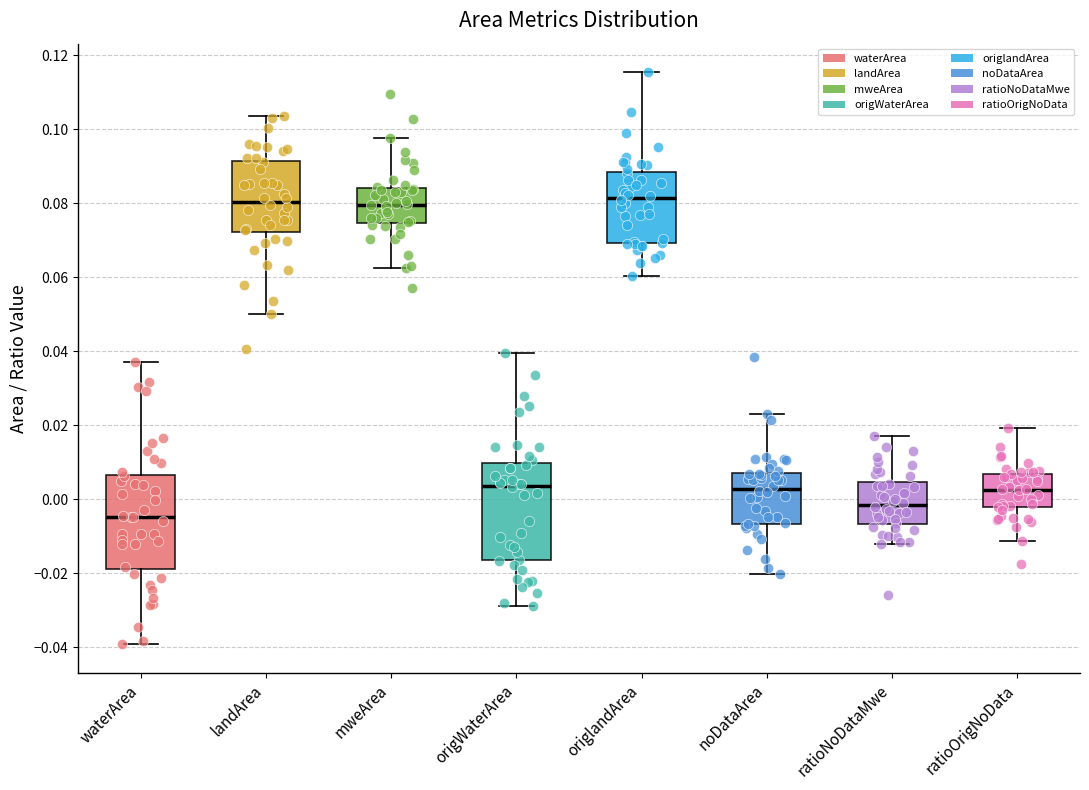

Where does the median line of the box for waterArea sit on the y-axis? The values are not printed on the chart, so give them approximately, as read against the axis.

-0.004